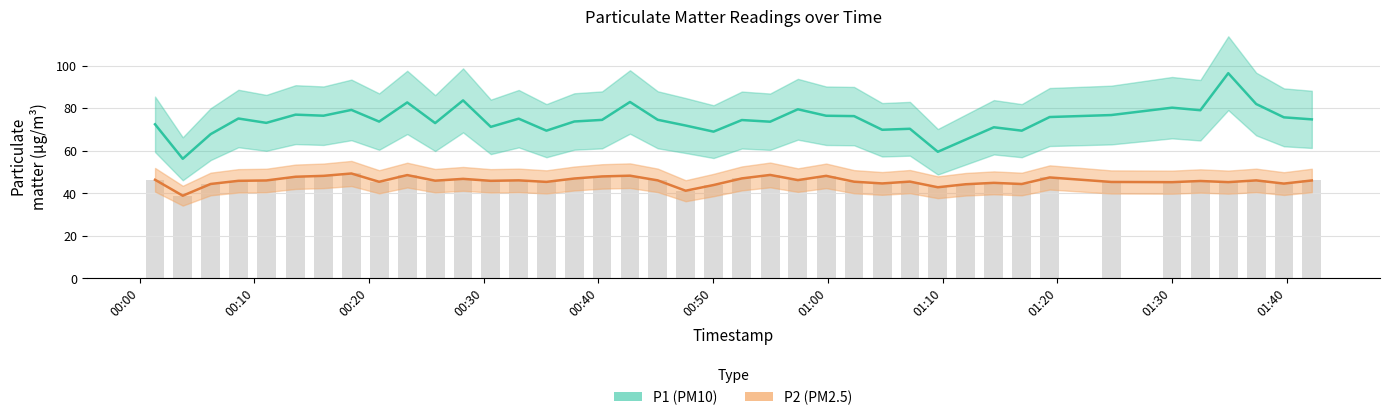

Reading left to right, extract all data points from this chart.

P1: 72.4	56.2	67.8	75.2	73.1	77.0	76.5	79.2	73.7	82.7	73.0	83.7	71.2	75.1	69.4	73.8	74.5	82.9	74.5	71.8	69.0	74.4	73.7	79.5	76.5	76.3	69.8	70.3	59.5	65.2	71.0	69.4	75.8	76.8	80.2	79.0	96.5	82.0	75.7	74.8
P2: 46.3	38.8	44.4	45.8	46.0	47.8	48.2	49.3	45.4	48.5	45.9	46.8	45.8	46.0	45.3	46.9	47.9	48.2	46.0	41.2	43.9	47.0	48.6	46.2	48.2	45.4	44.6	45.5	42.8	44.2	44.9	44.3	47.4	45.3	45.2	45.8	45.2	46.0	44.5	46.0